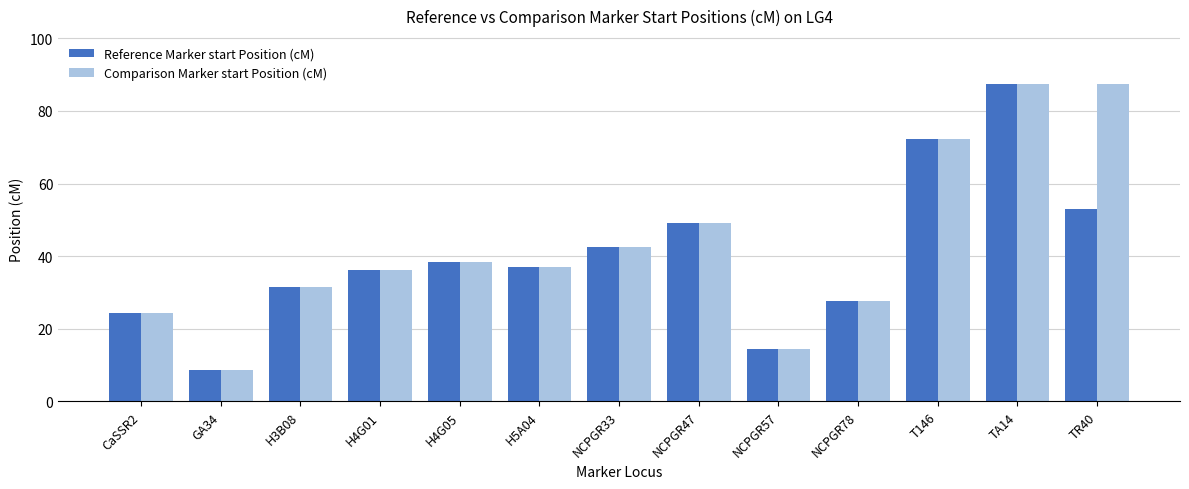

At which category is the sum across all series the highest?

TA14